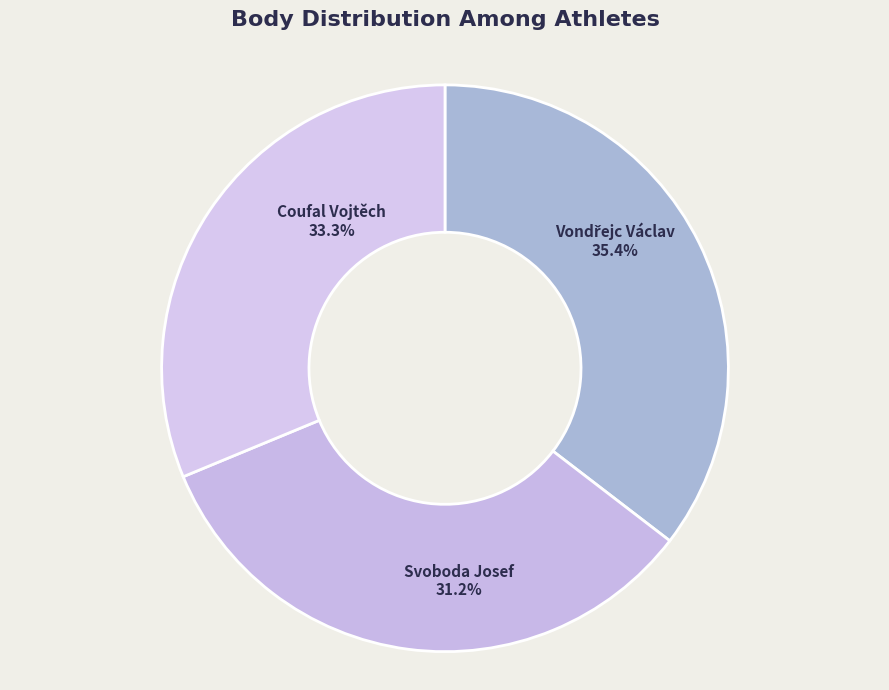

To the nearest percent, what portion does Coufal Vojtěch represent?

33%